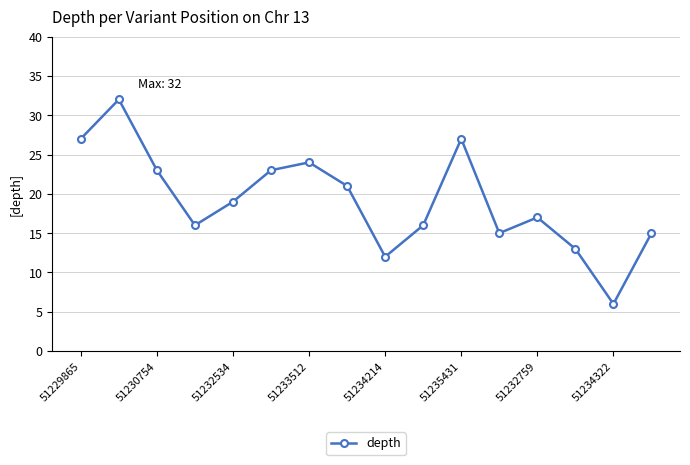

What is the smallest value displayed?

6